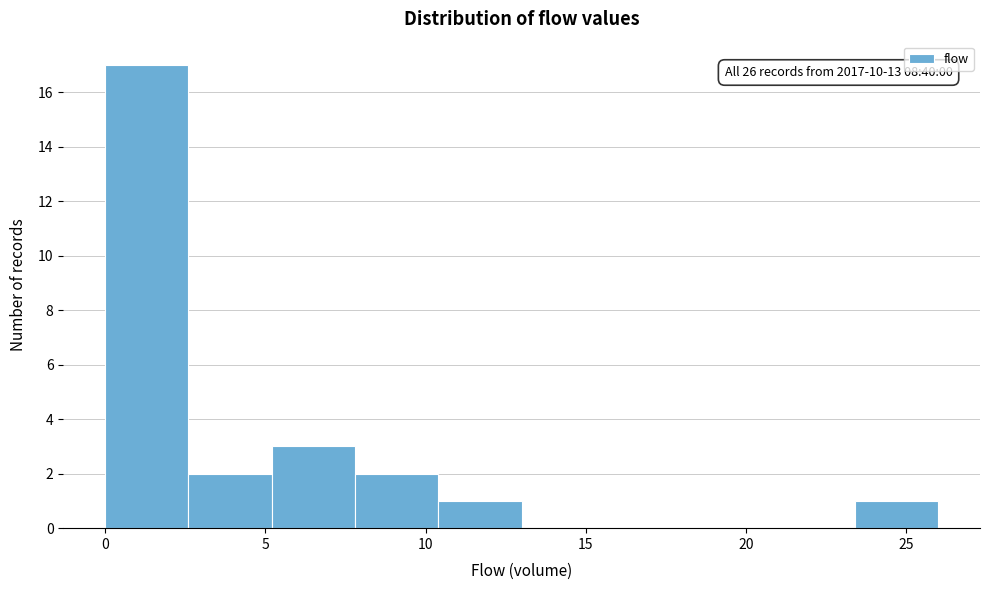

Over which range of the x-axis is the bar tallest?

0.0 to 2.6